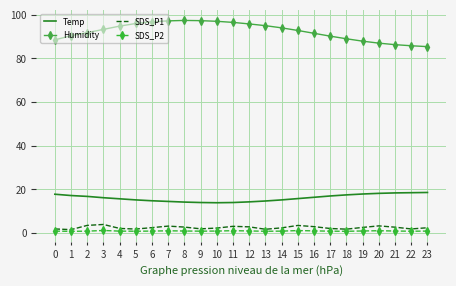

True or false: Humidity and Temp intersect in this chart.

False